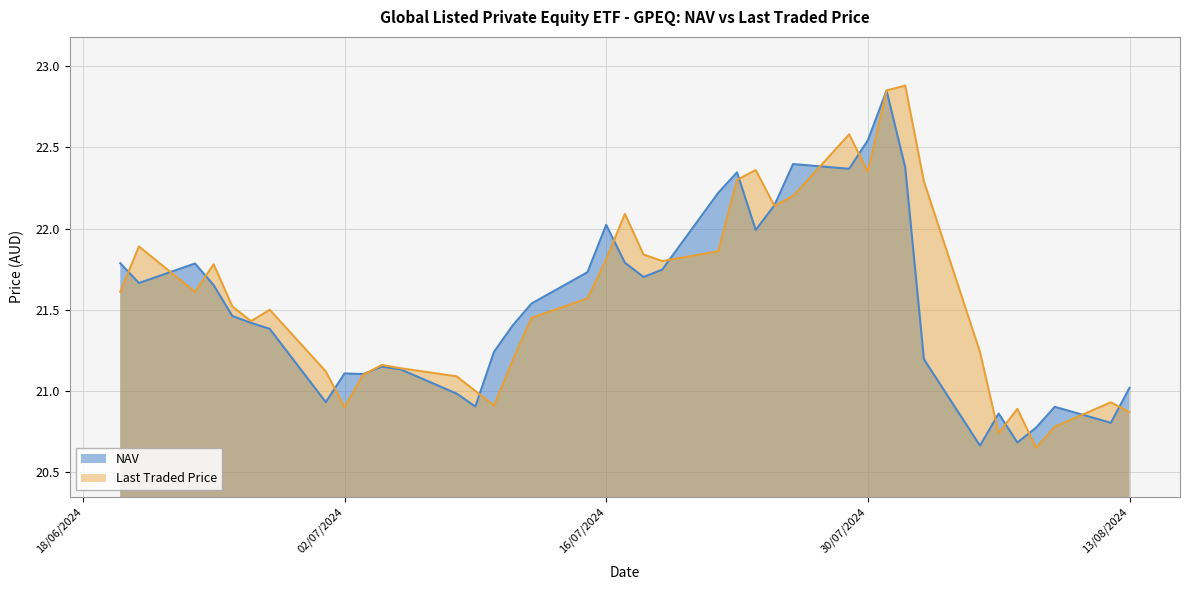

What is the approximate value of Last Traded Price at 30/07/2024?

22.4